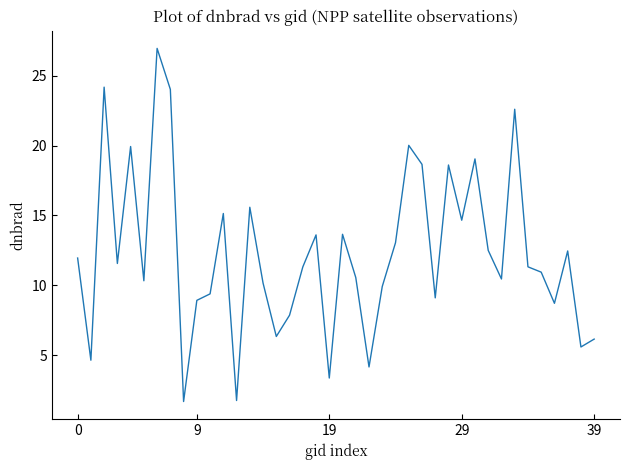

What is the minimum value shown in the chart?

1.7